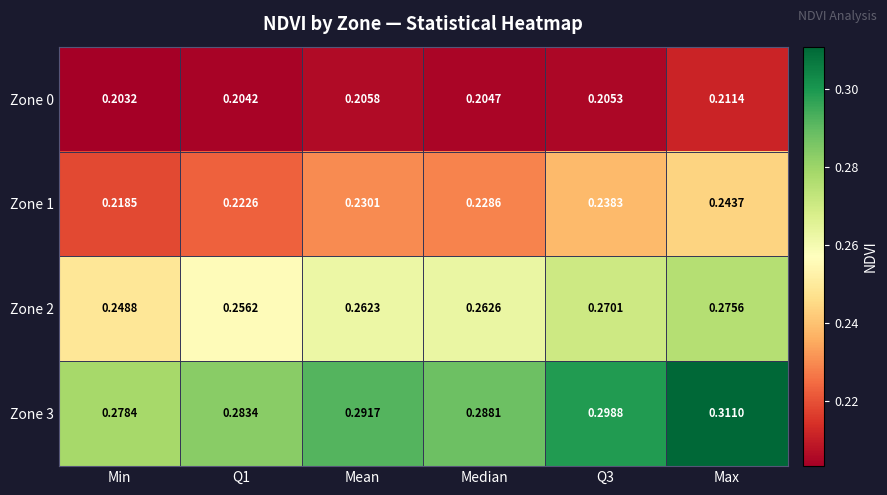

At which label does Zone 3 reach its peak?

Max